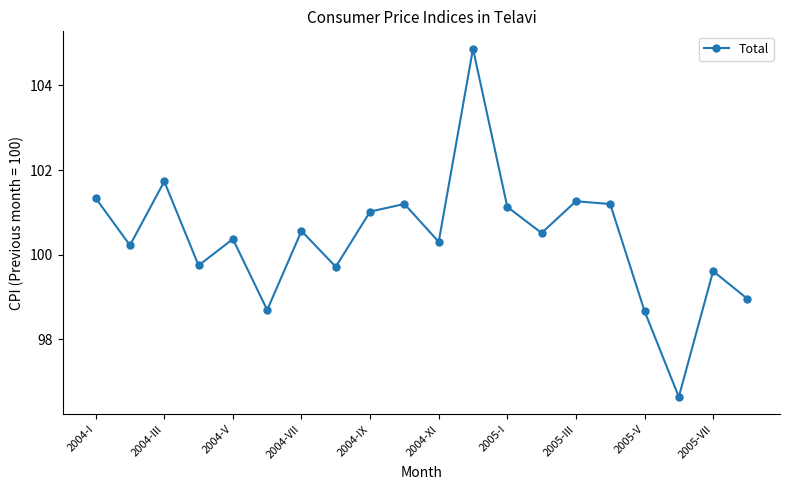

True or false: there are more than 2 points higher than both neighbors.

True